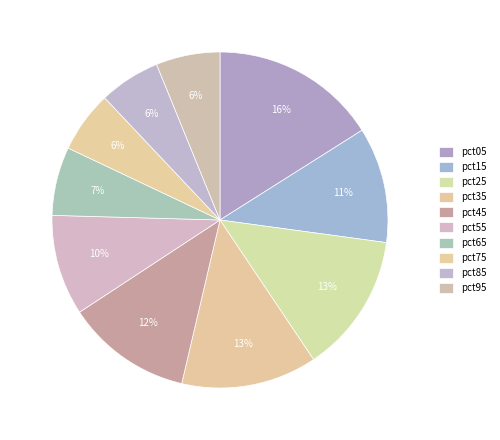

What is the change in value from pct25 to pct65?

-0.2